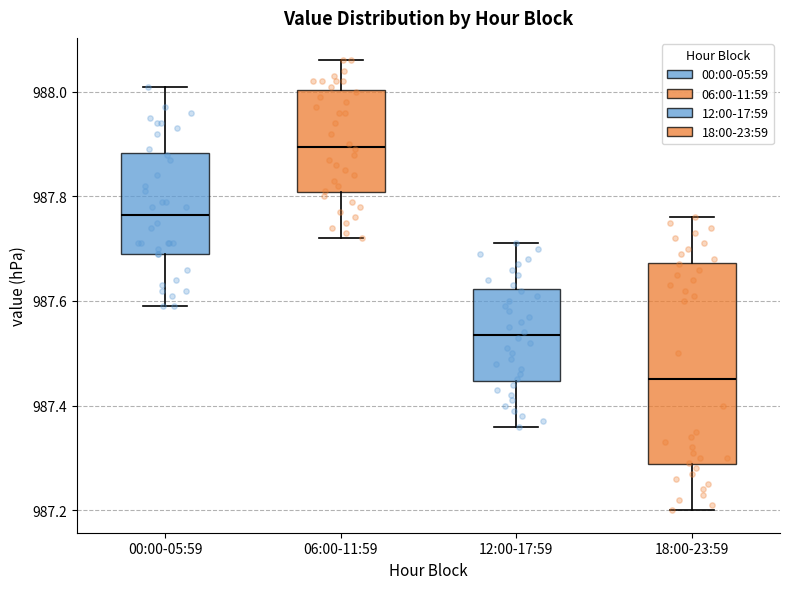

Where does the upper whisker of the box for 18:00-23:59 end on the y-axis? The values are not printed on the chart, so give them approximately, as read against the axis.

987.76